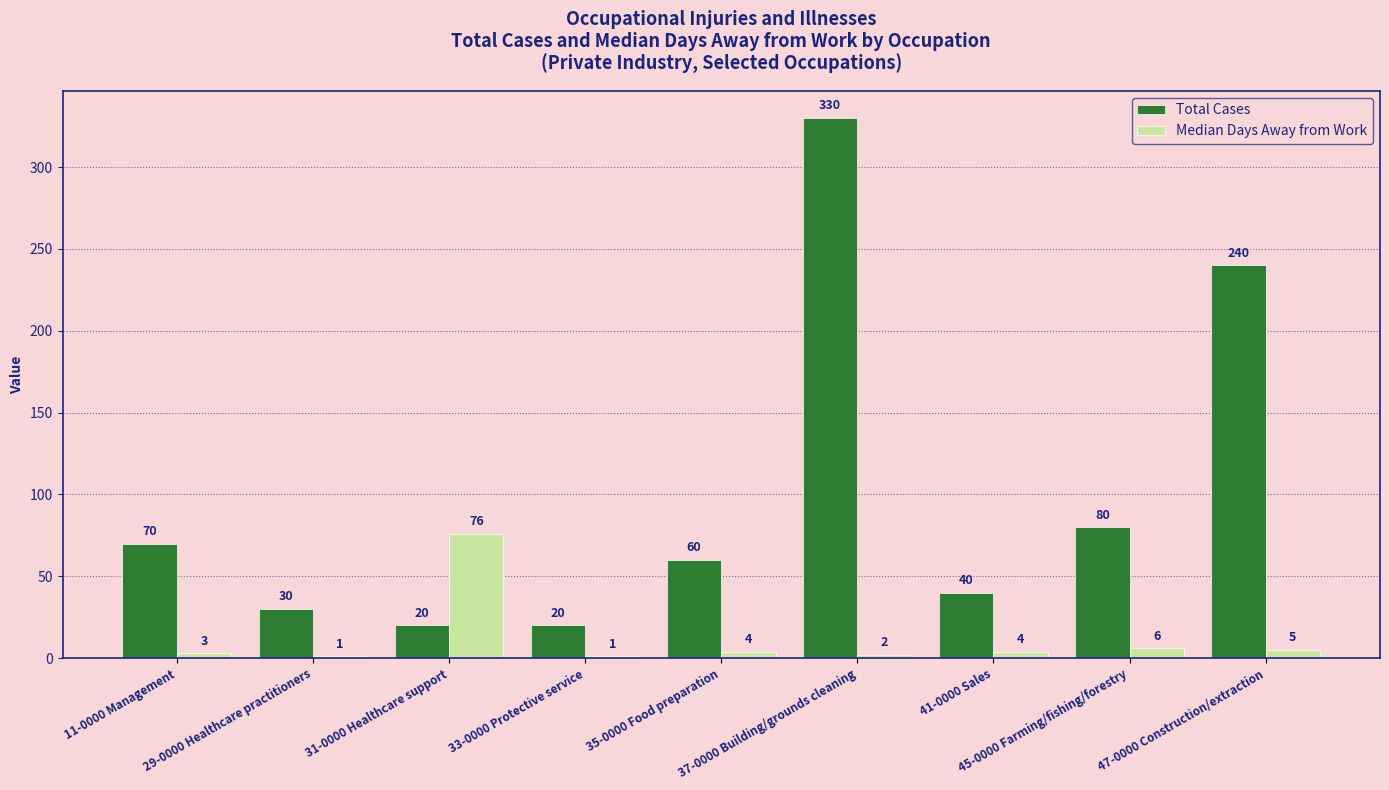

What is the sum of all Total Cases values?

890